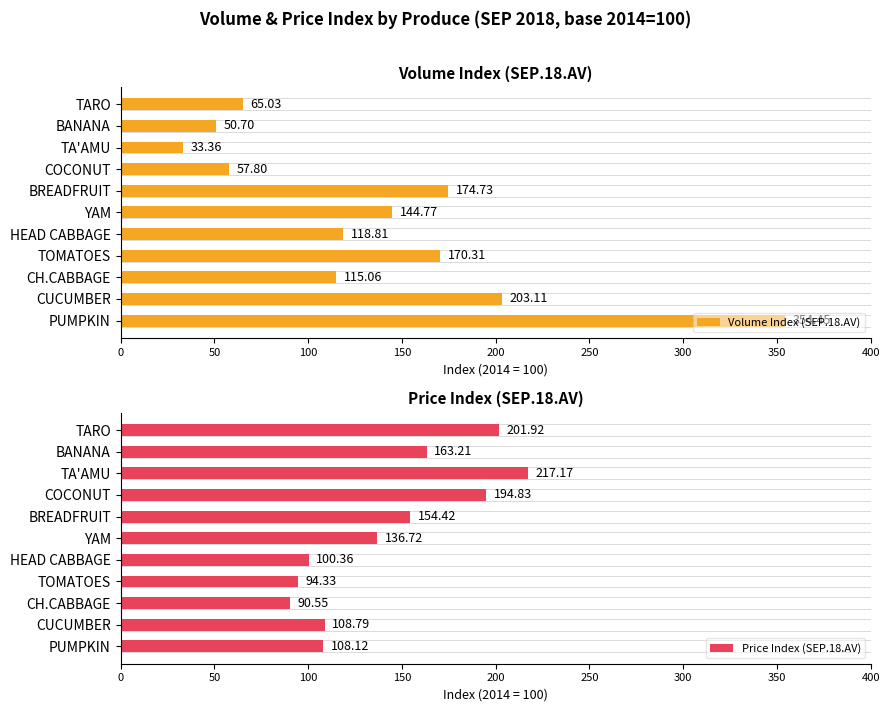

Is it true that Volume Index (SEP.18.AV) equals 203.1 at CUCUMBER?

True